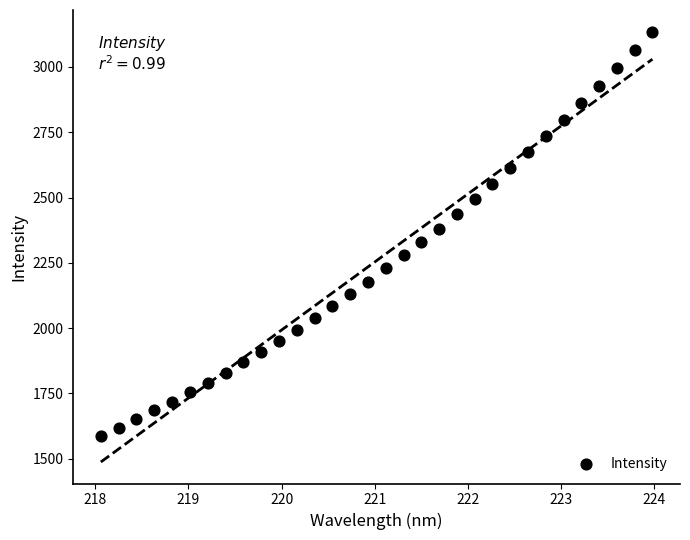

What is the range of X values (max minus min)?

5.9